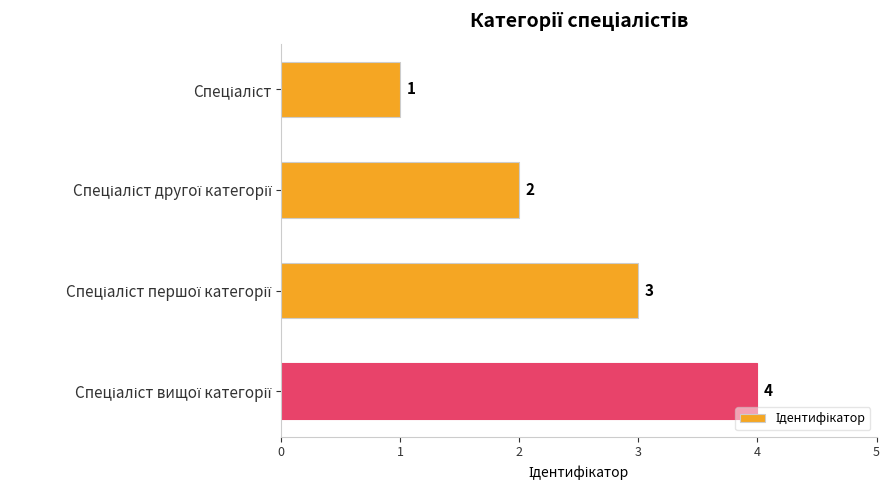

What is the smallest value displayed?

1